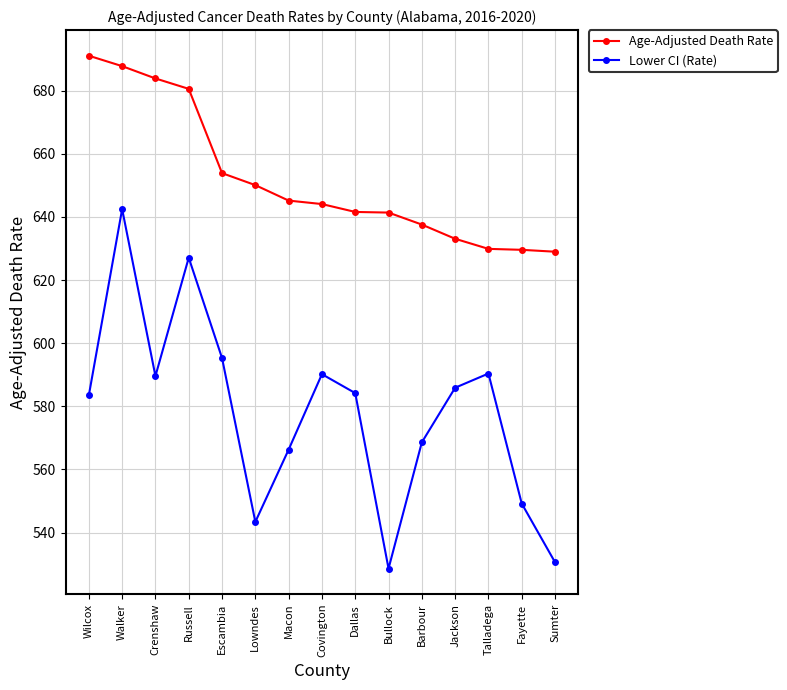

True or false: Lower CI (Rate) and Age-Adjusted Death Rate cross at least once.

False